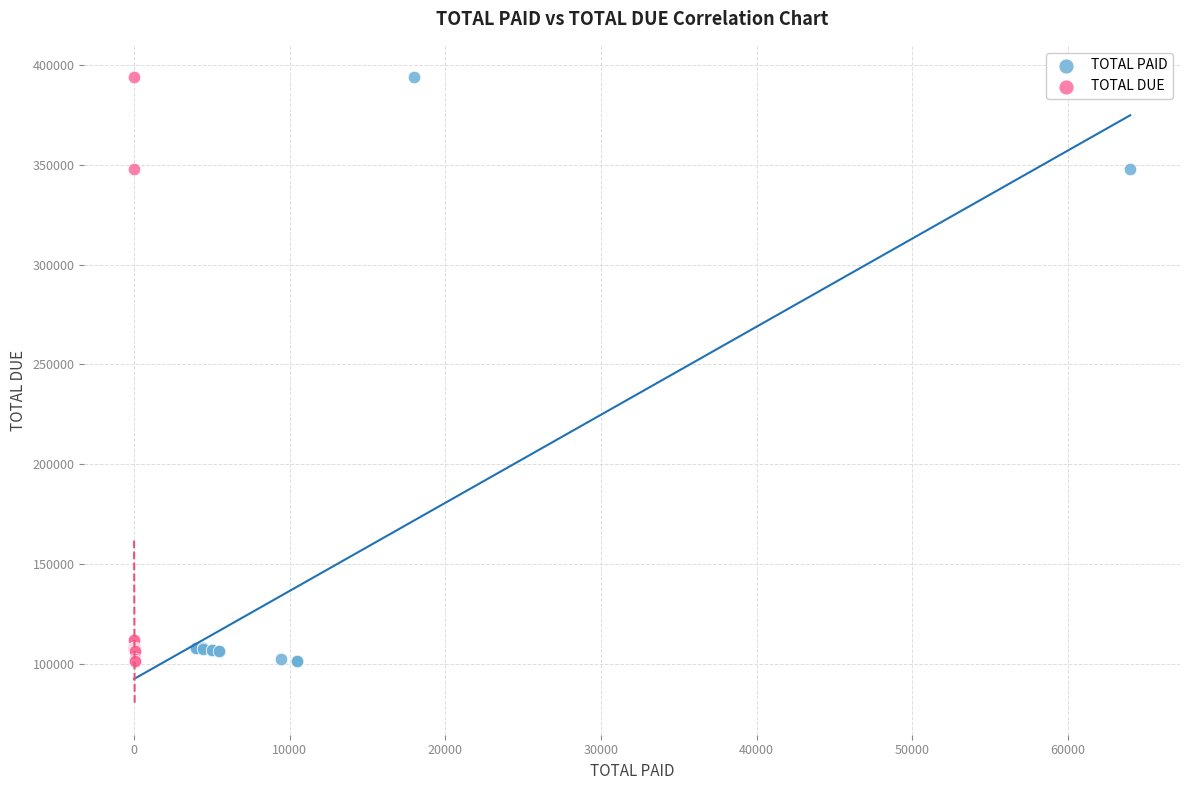

What are all the series names shown in the legend?

TOTAL PAID, TOTAL DUE